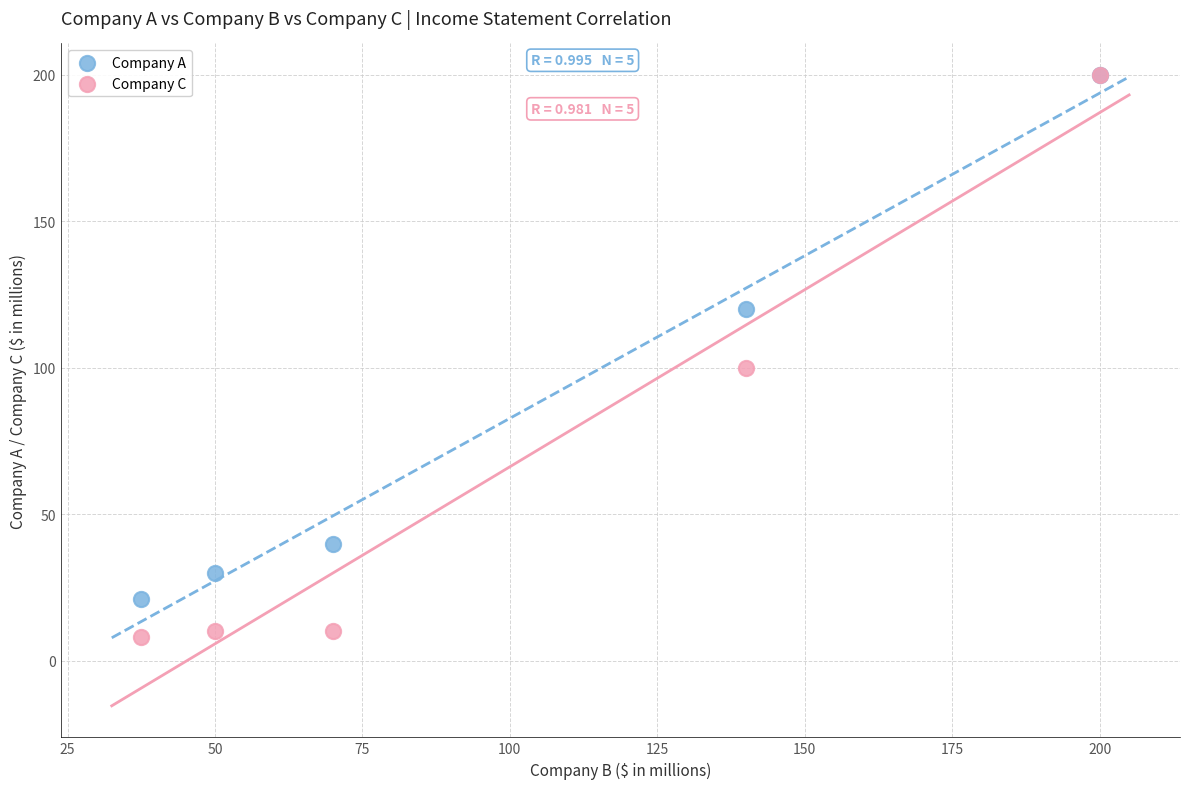

In the Company C series, what Y value is closest to 104?

100